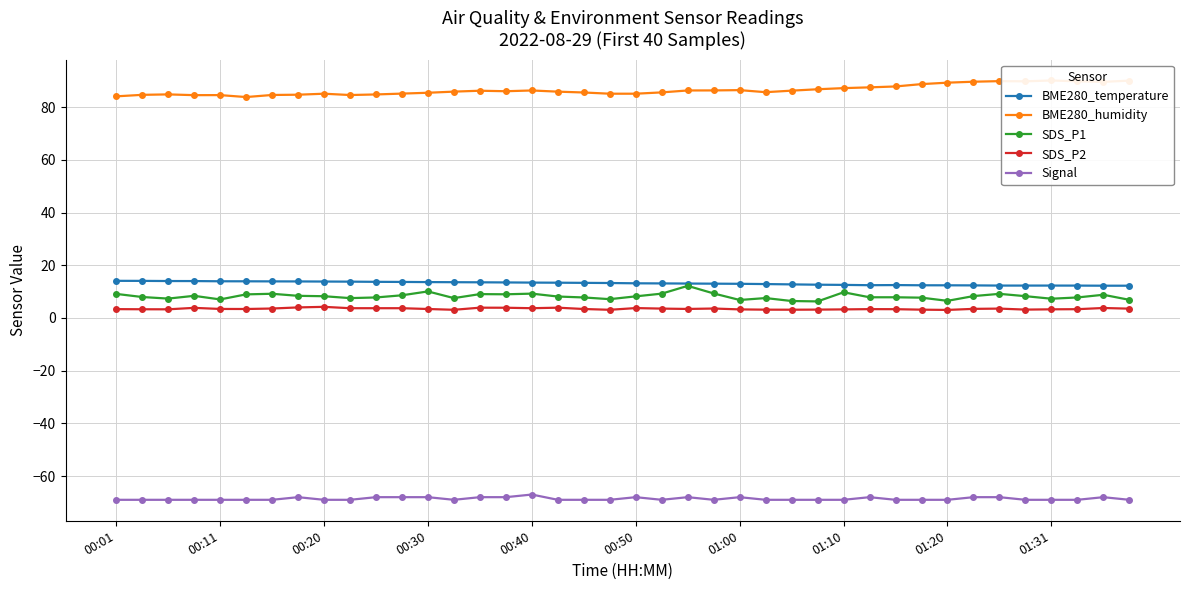

Is this an area chart (filled region under the line)?

No